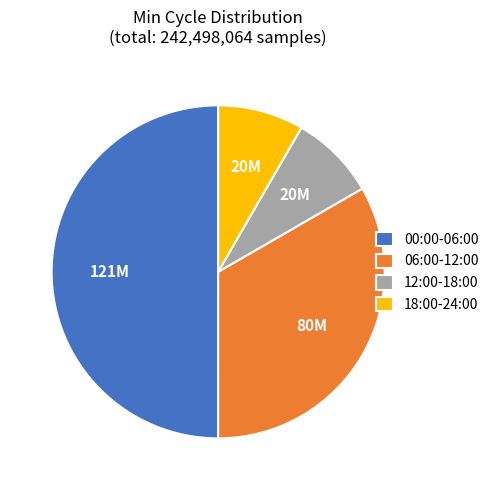

Is it true that 06:00-12:00 is 33% of the pie?

True